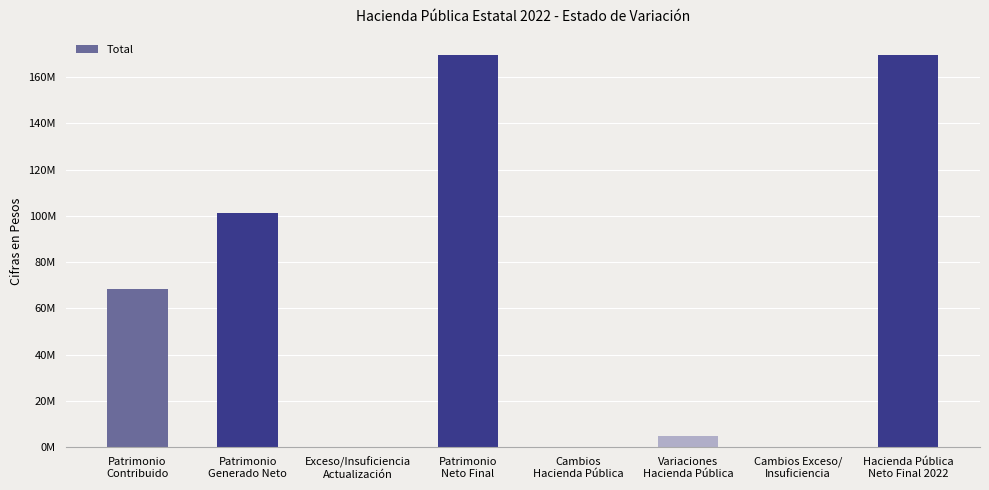

What is the difference between the maximum and minimum values?

169797227